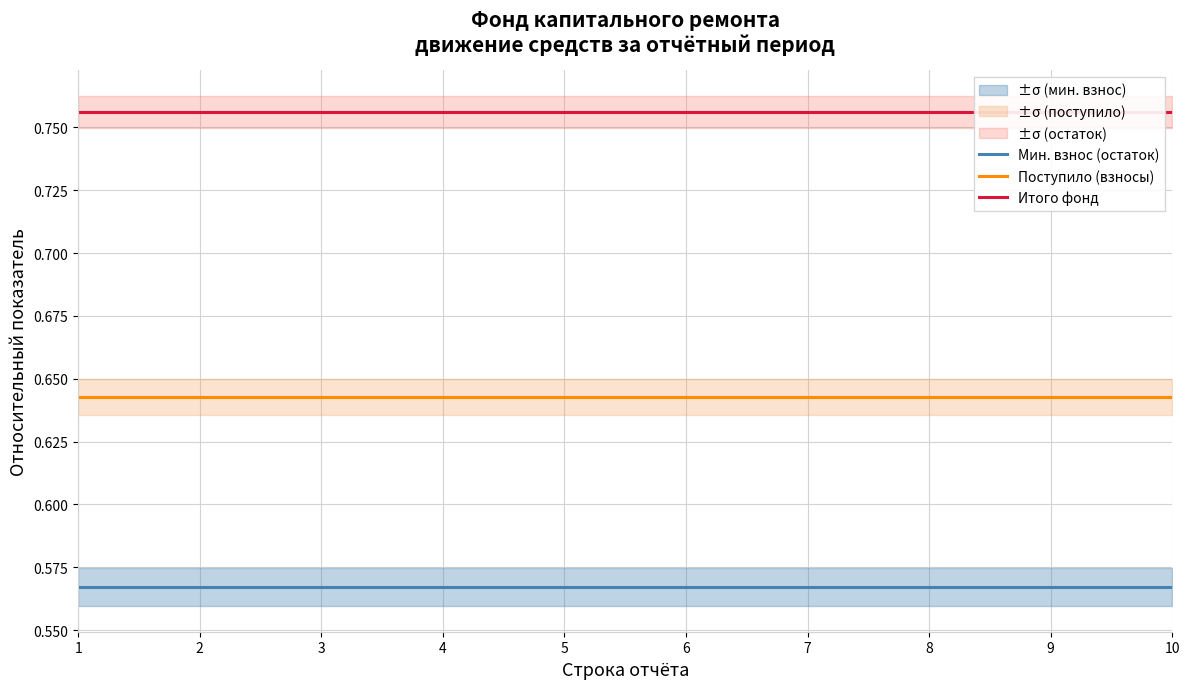

True or false: Поступило (взносы) and Итого фонд intersect in this chart.

False